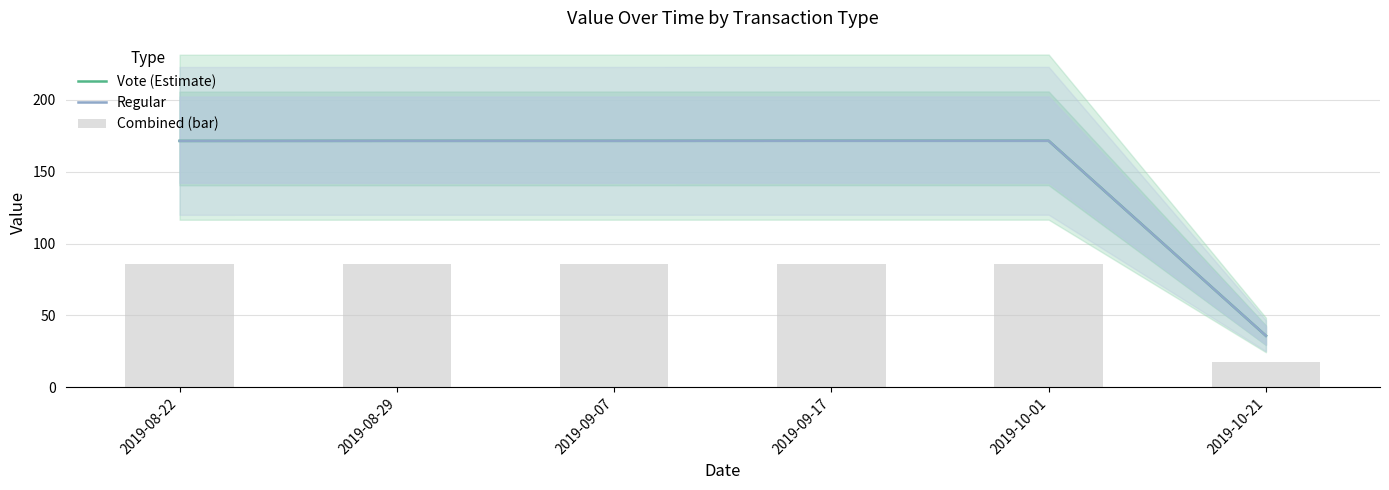

What is the sum of the Regular values at 2019-10-01 and 2019-09-17?

343.1